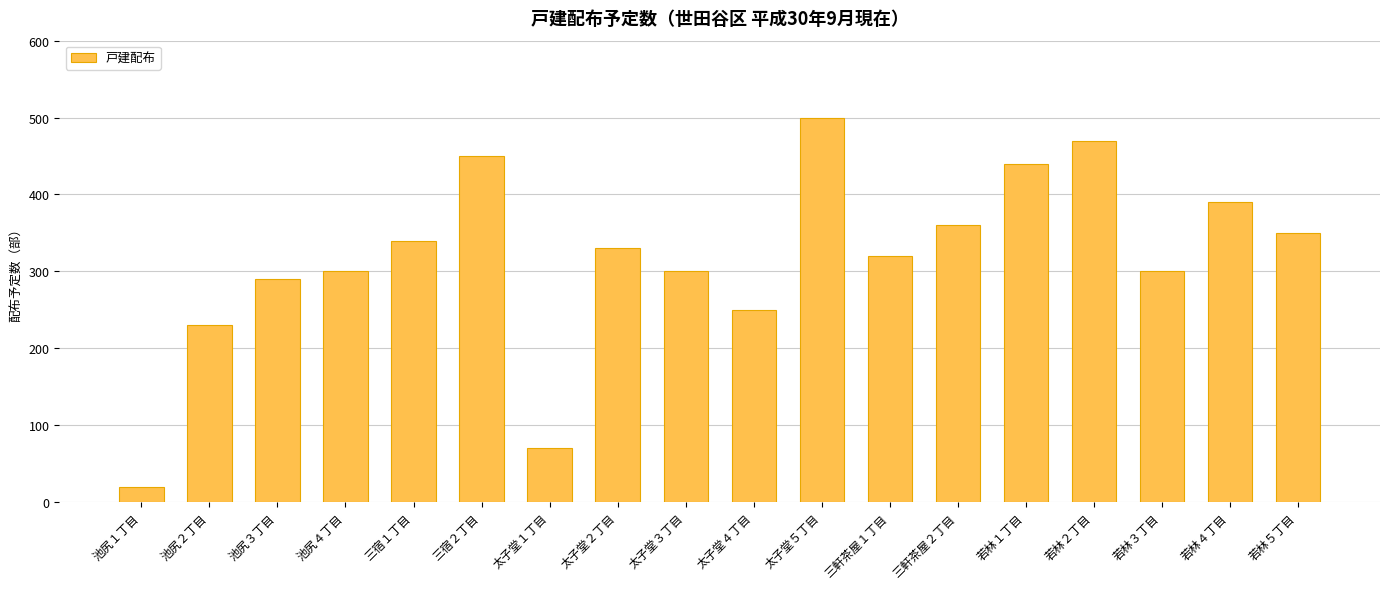

What is the difference between the maximum and second lowest values?

430